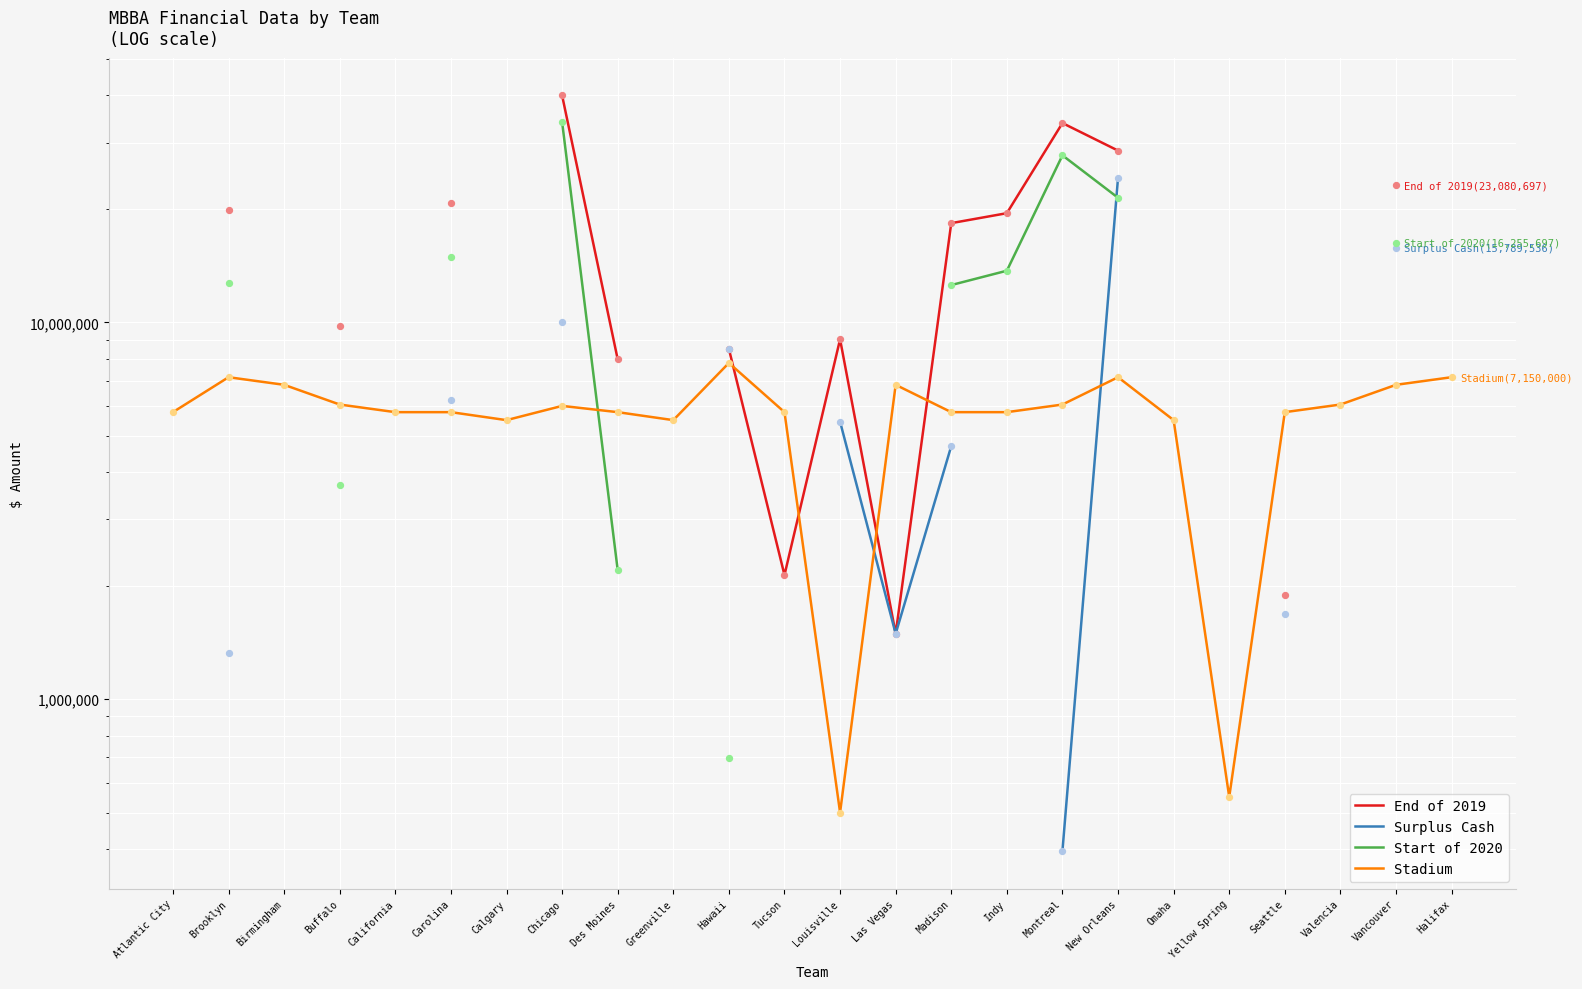

Is the value of Start of 2020 at Carolina greater than the value of Surplus Cash at California?

No